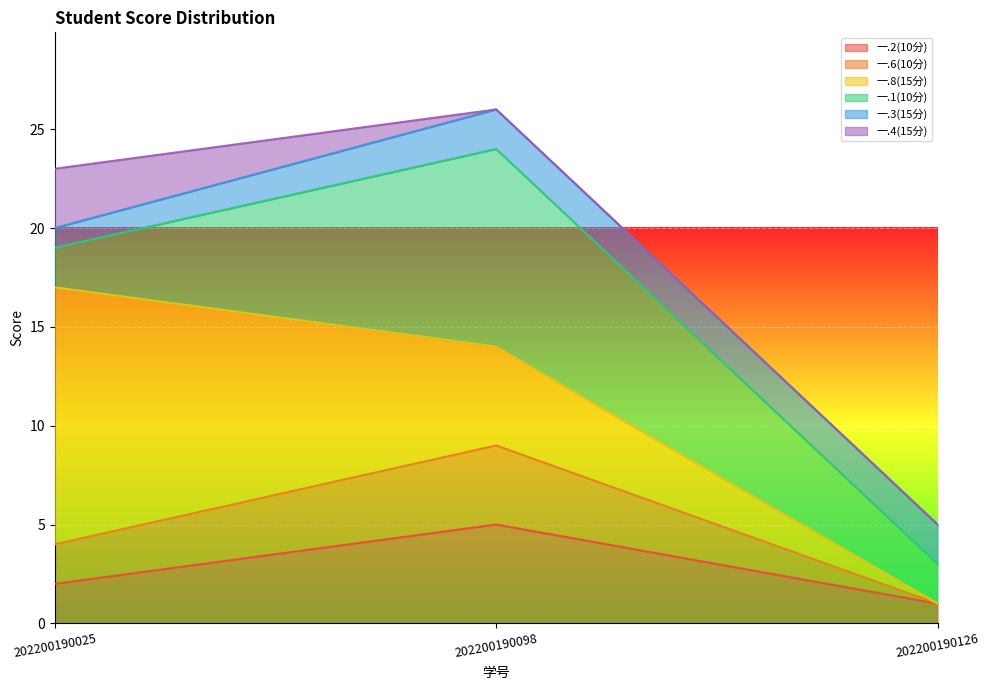

Rank the series by their maximum value, from highest to lowest.

一.8(15分), 一.1(10分), 一.2(10分), 一.6(10分), 一.4(15分), 一.3(15分)